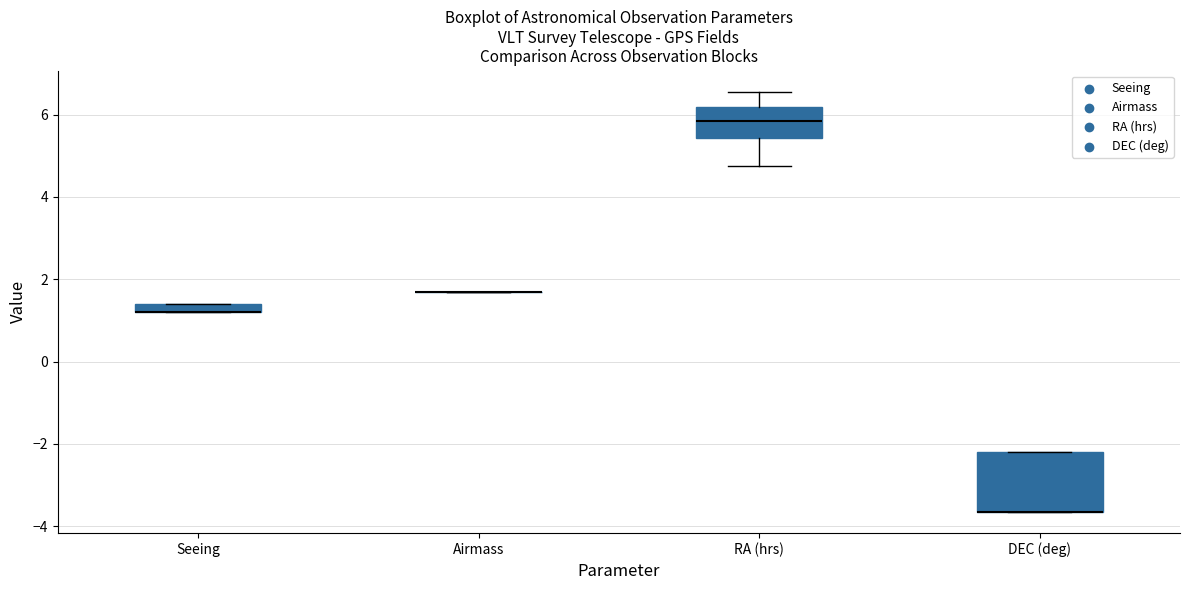

Which box is the tallest, from its lower edge to its upper edge?

DEC (deg)